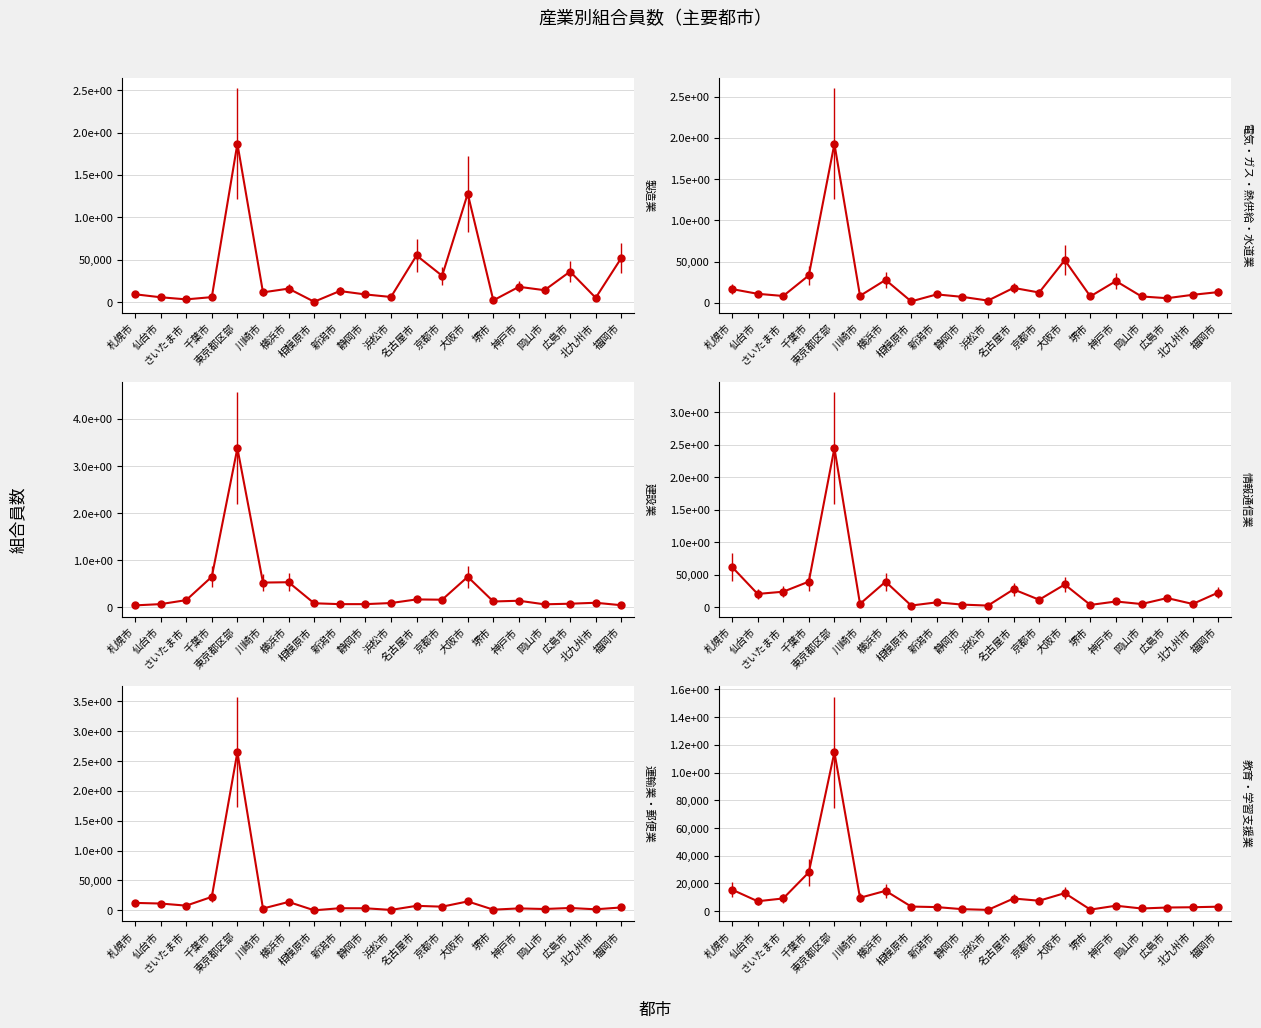

Is the value of 教育・学習支援業 (組合員数) at 大阪市 greater than the value of 情報通信業 (組合員数) at 大阪市?

No